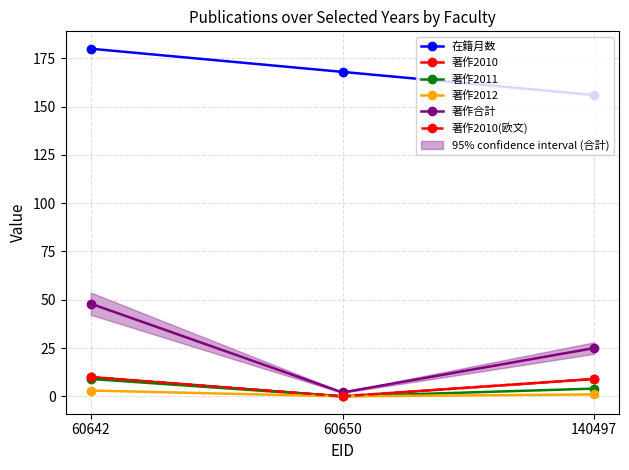

Is the value of 著作2010(欧文) at 60642 greater than the value of 著作2011 at 140497?

Yes